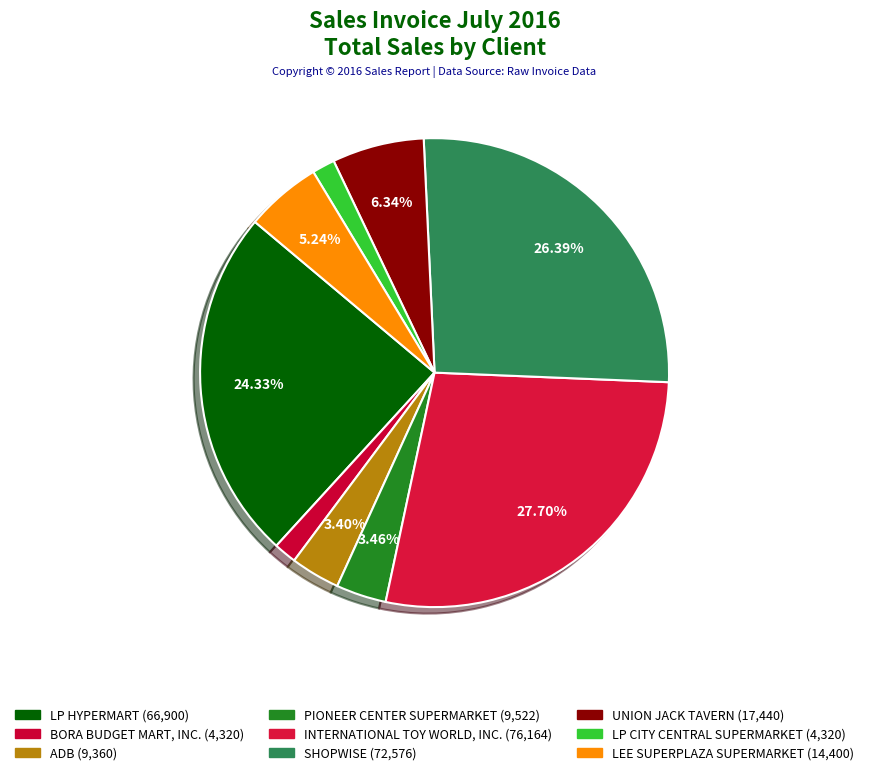

Count the number of slices in the pie.

9